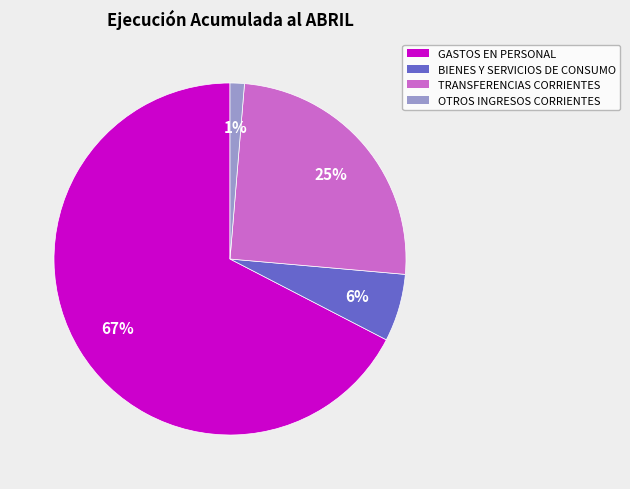

What is the smallest slice in the pie chart?

OTROS INGRESOS CORRIENTES